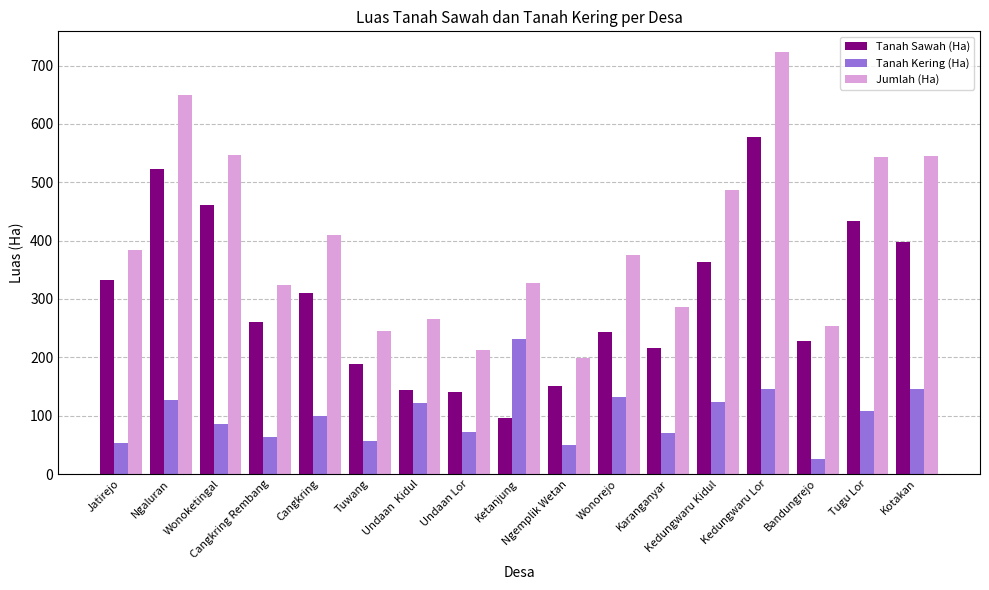

How many categories are shown in the chart?

17